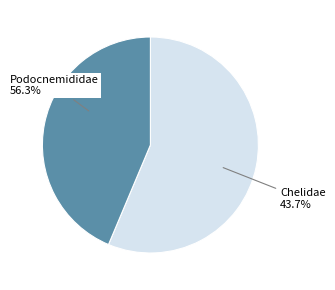

Which category has the biggest portion of the pie?

Podocnemididae